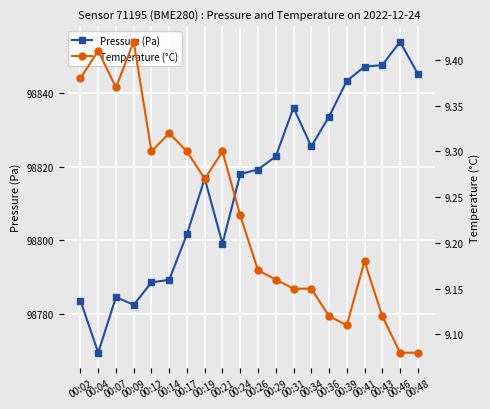

What is the difference between the highest and lowest values at 00:29?

98813.7